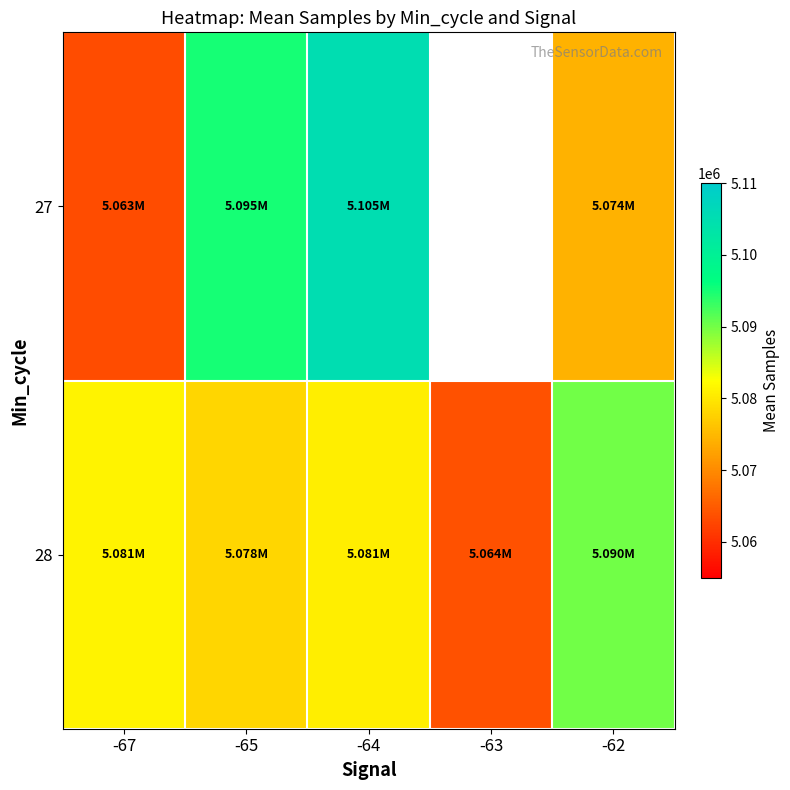

What is the sum of all 28 values?

25394219.4